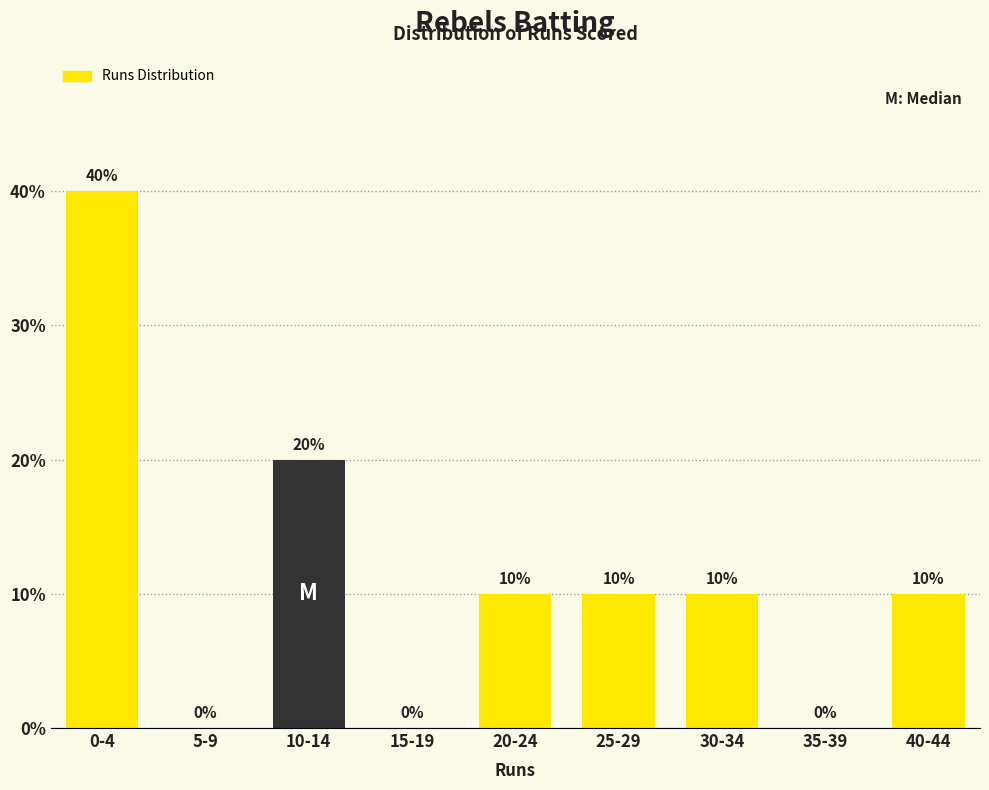

Reading left to right, transcribe all the data shown in this chart.

0-4=40	5-9=0	10-14=20	15-19=0	20-24=10	25-29=10	30-34=10	35-39=0	40-44=10